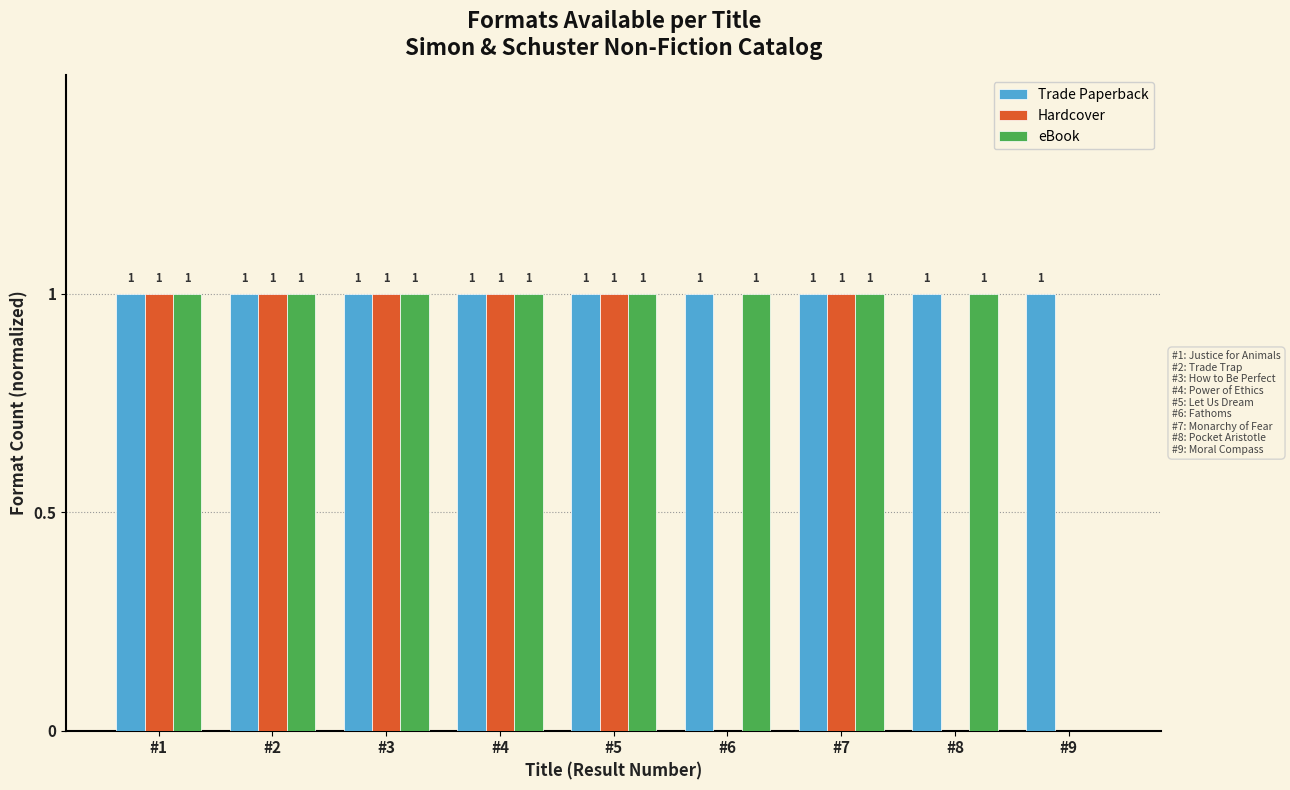

Reading left to right, extract all data points from this chart.

Trade Paperback: #1=1	#2=1	#3=1	#4=1	#5=1	#6=1	#7=1	#8=1	#9=1
Hardcover: #1=1	#2=1	#3=1	#4=1	#5=1	#6=0	#7=1	#8=0	#9=0
eBook: #1=1	#2=1	#3=1	#4=1	#5=1	#6=1	#7=1	#8=1	#9=0